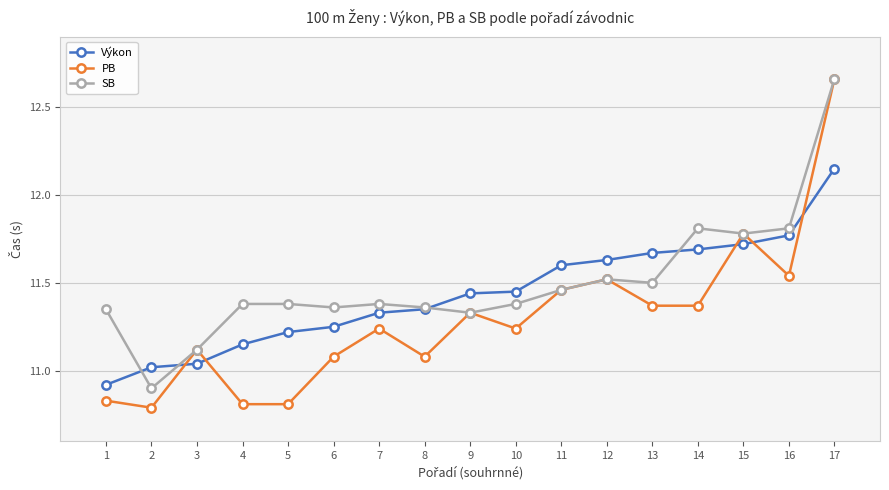

What are all the series names shown in the legend?

Výkon, PB, SB